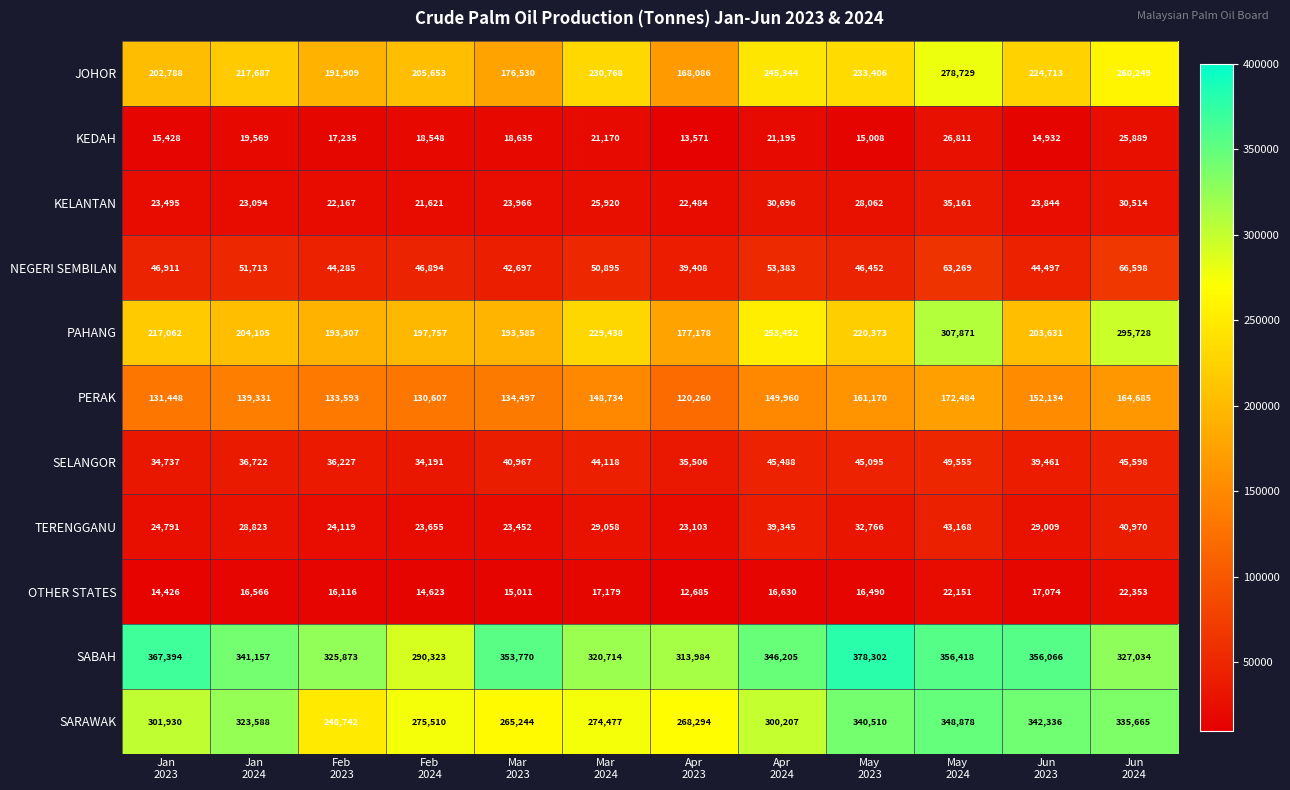

Between Jan
2024 and Apr
2023, which series saw the biggest shift?

SARAWAK